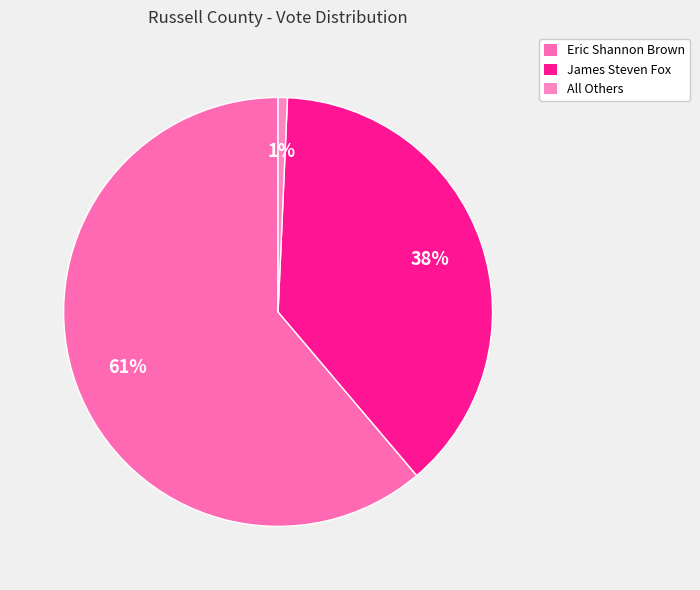

Which category has the biggest portion of the pie?

Eric Shannon Brown